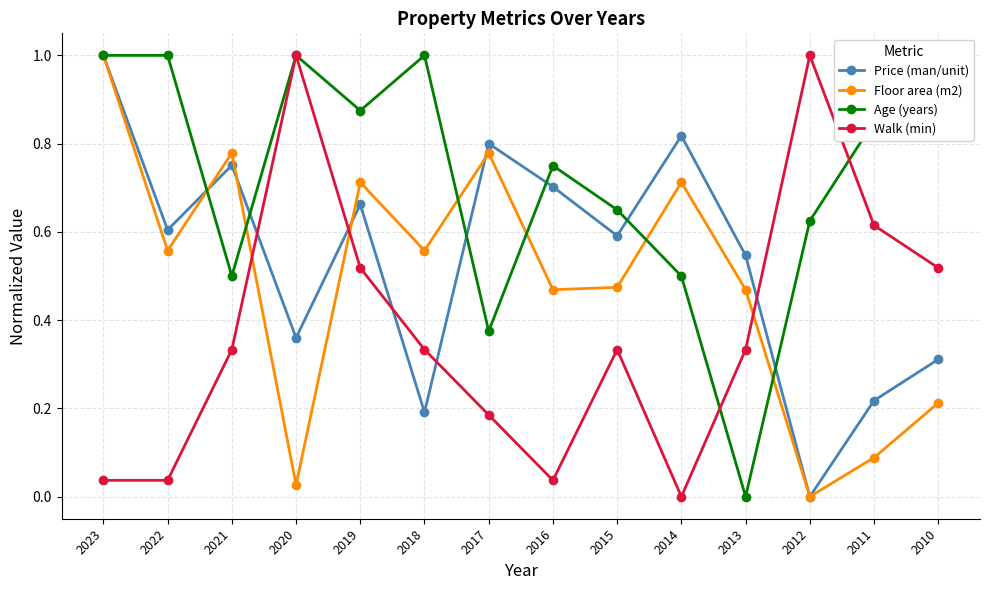

Rank the series by their average value, from lowest to highest.

Walk (min), Floor area (m2), Price (man/unit), Age (years)